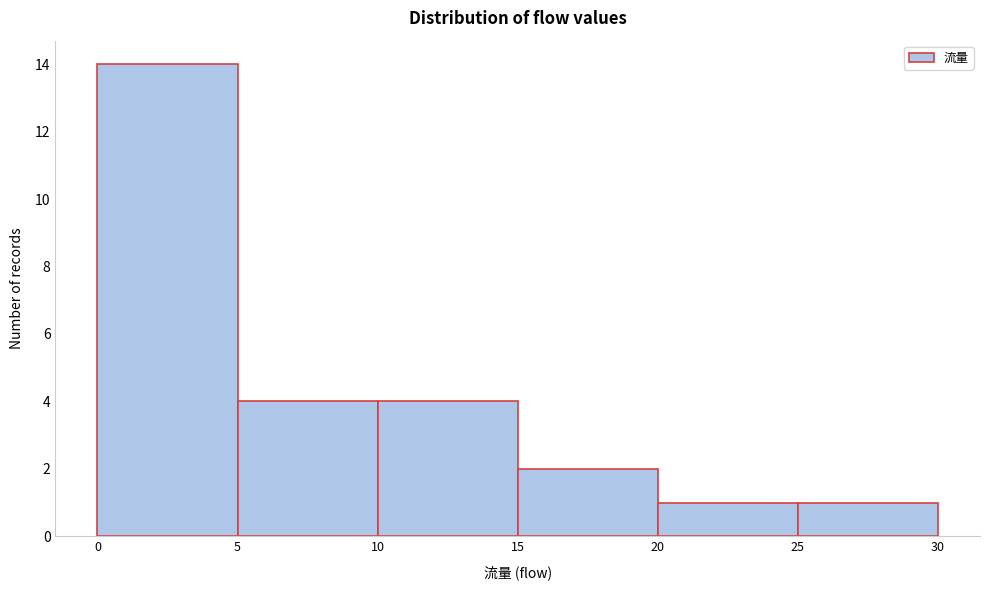

Which range on the x-axis has the tallest bar?

0 to 5